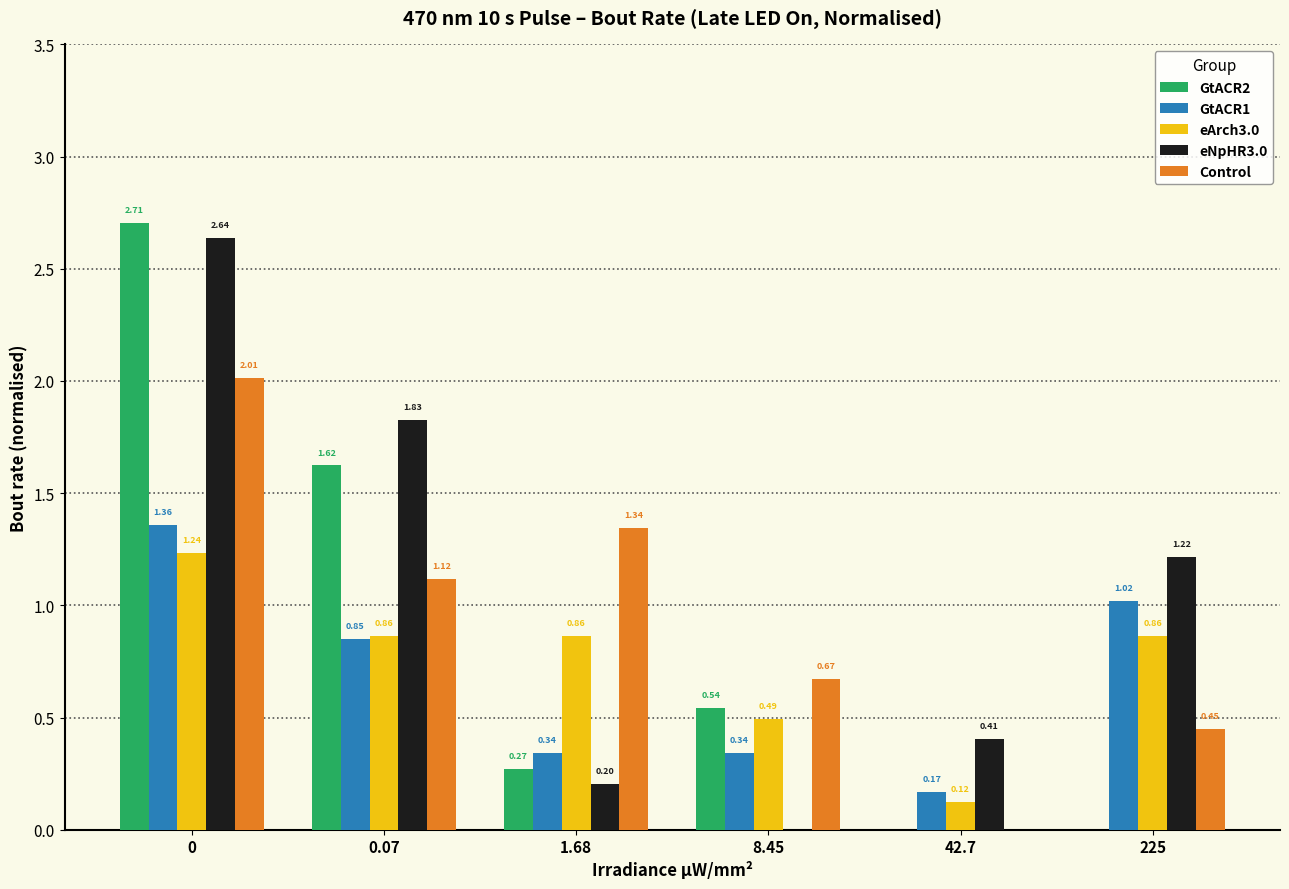

Between 42.7 and 225, which series saw the biggest shift?

GtACR1